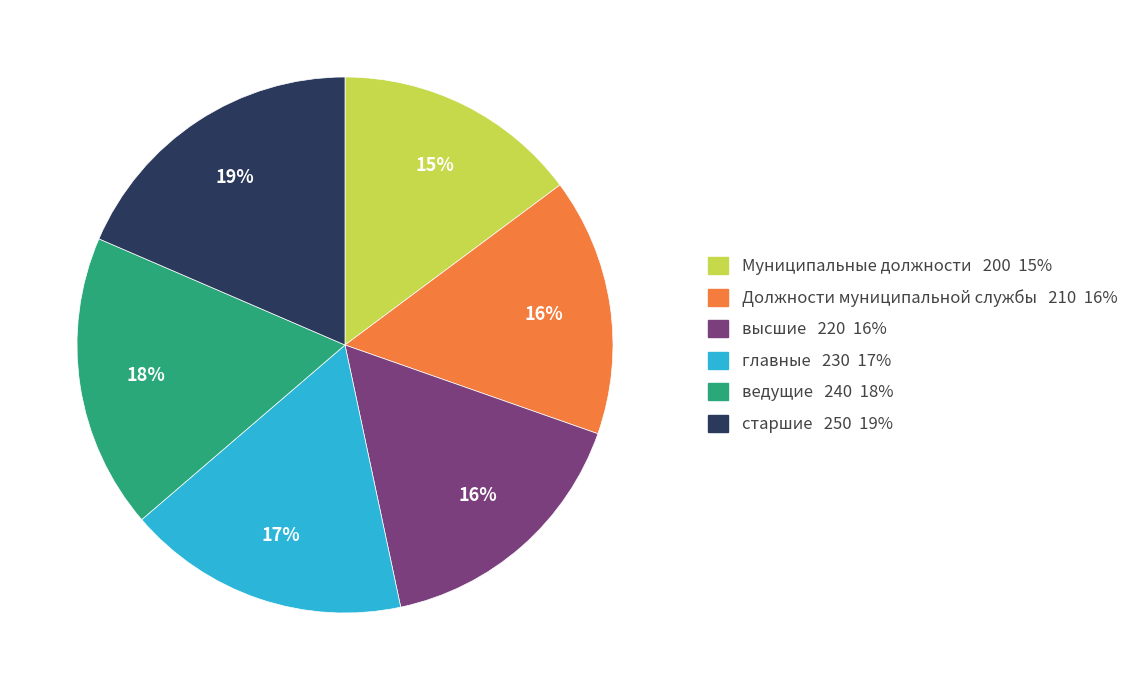

To the nearest percent, what portion does главные represent?

17%